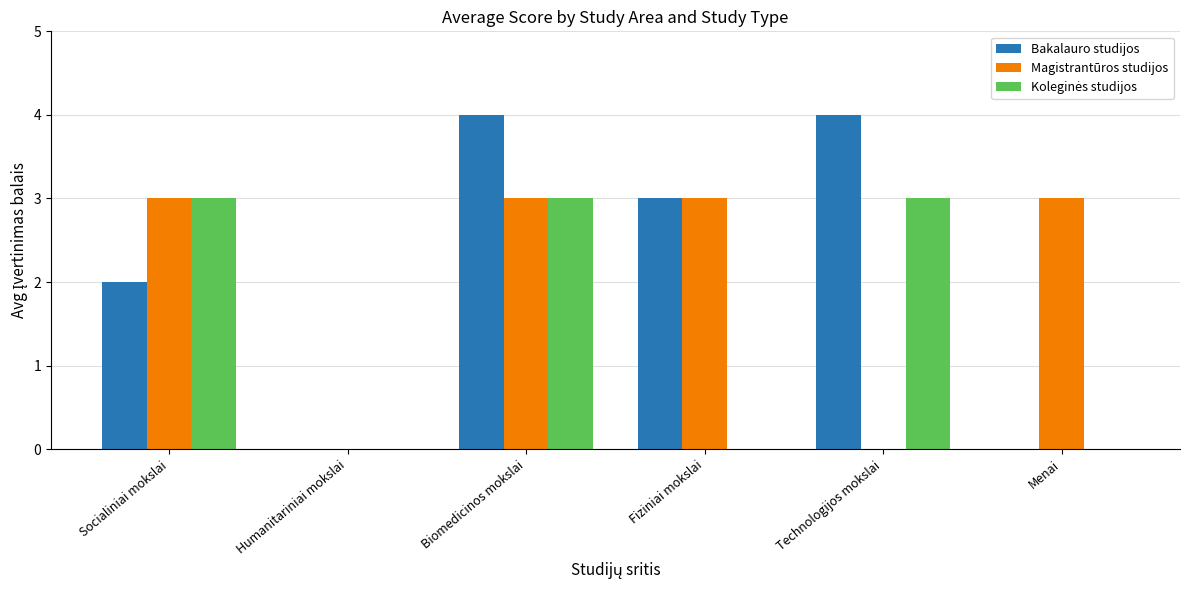

Which series has the widest spread of values?

Bakalauro studijos